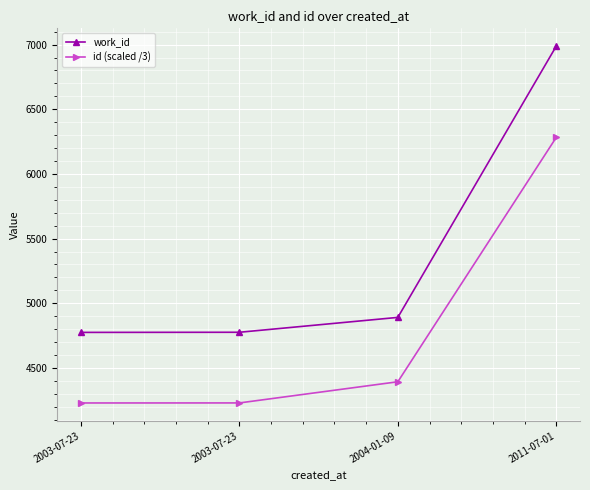

How many data points in work_id are less than 4891?

2